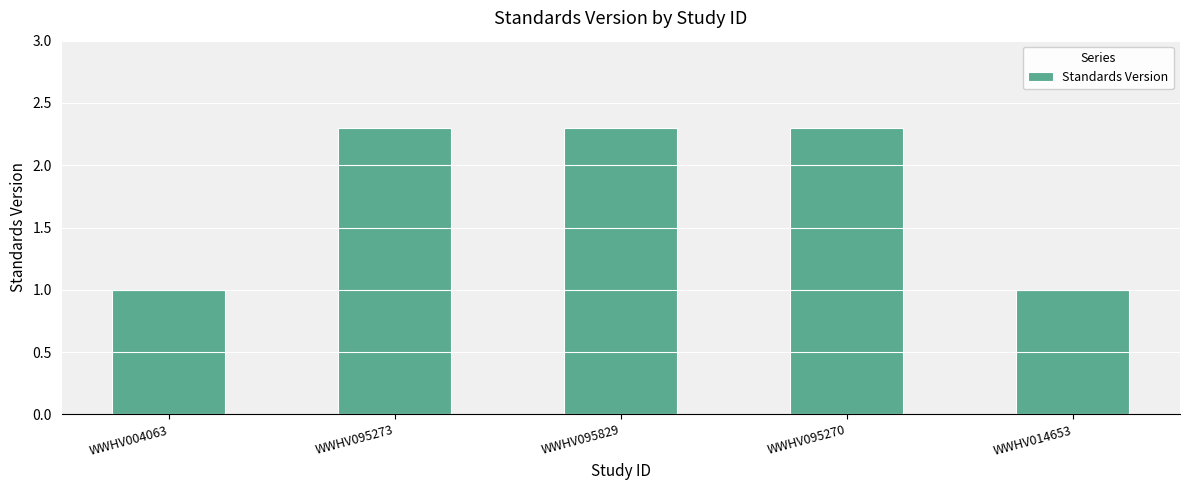

Reading right to left, transcribe all the data shown in this chart.

WWHV014653=1.0	WWHV095270=2.3	WWHV095829=2.3	WWHV095273=2.3	WWHV004063=1.0